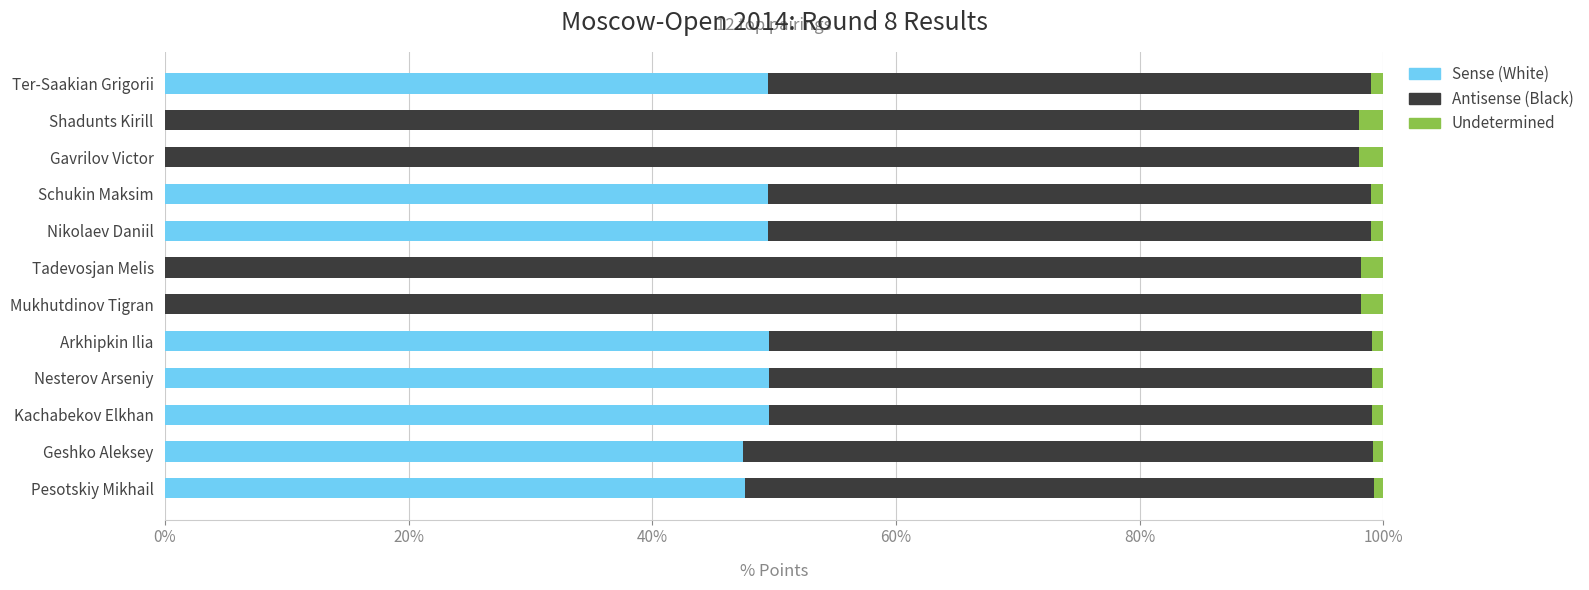

How many distinct data groups are displayed?

3